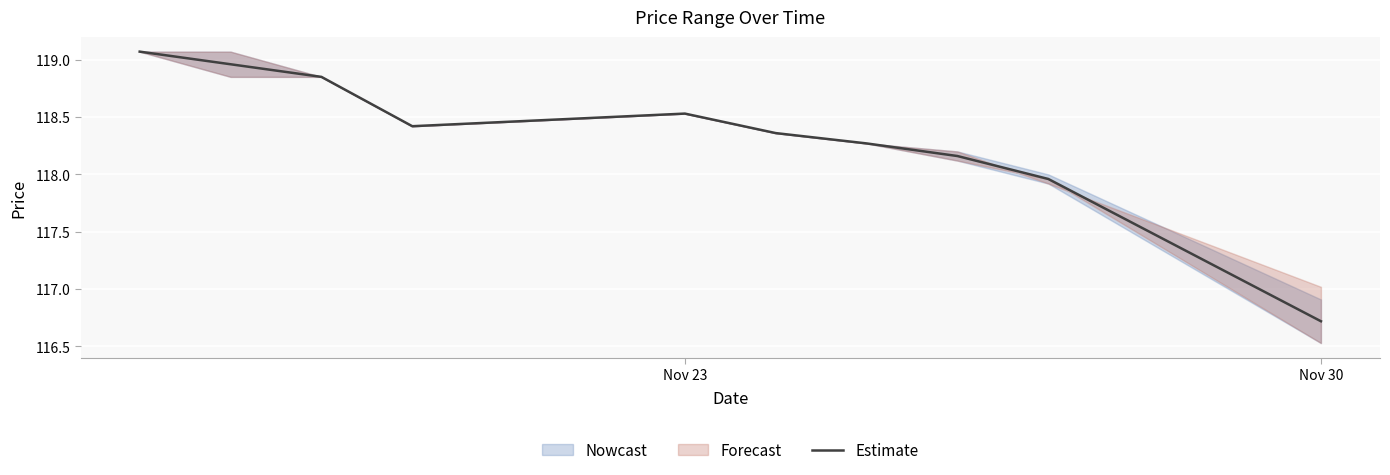

Where is Estimate nearest to the value 117?

Nov 30